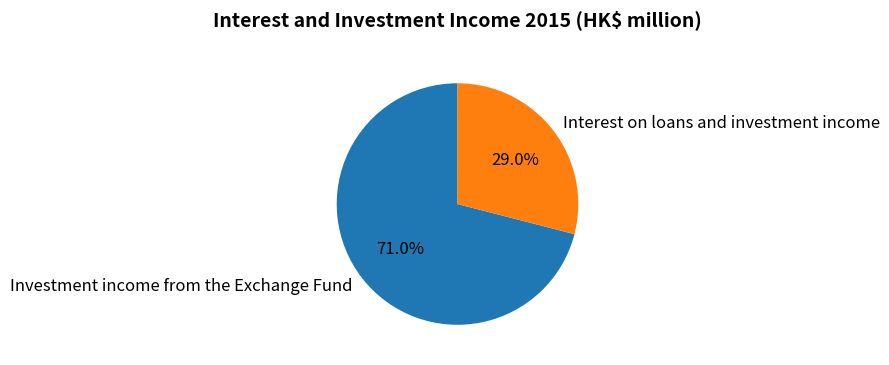

Rank the categories by value from highest to lowest.

Investment income from the Exchange Fund, Interest on loans and investment income